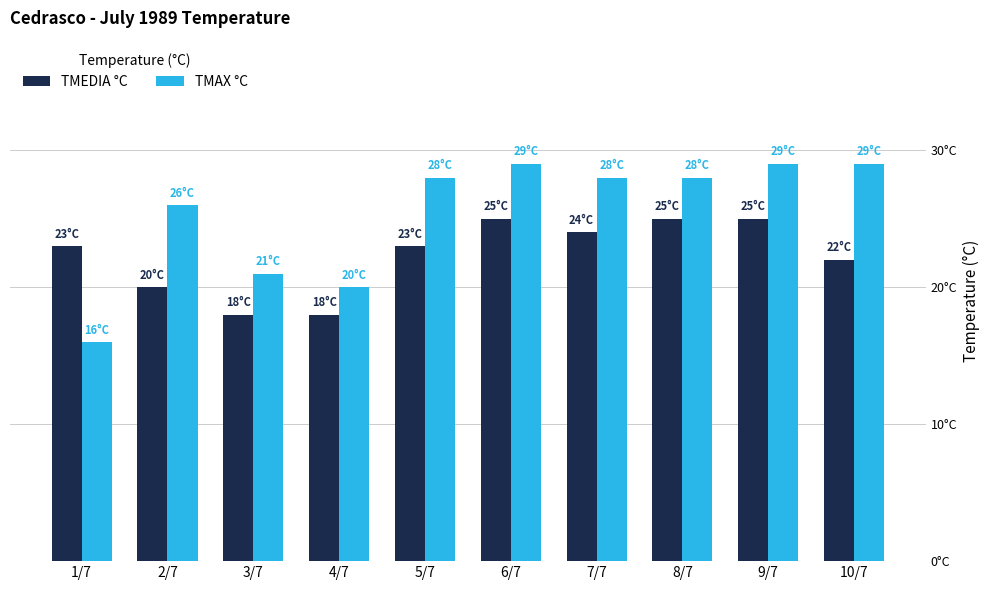

What are all the series names shown in the legend?

TMEDIA °C, TMAX °C